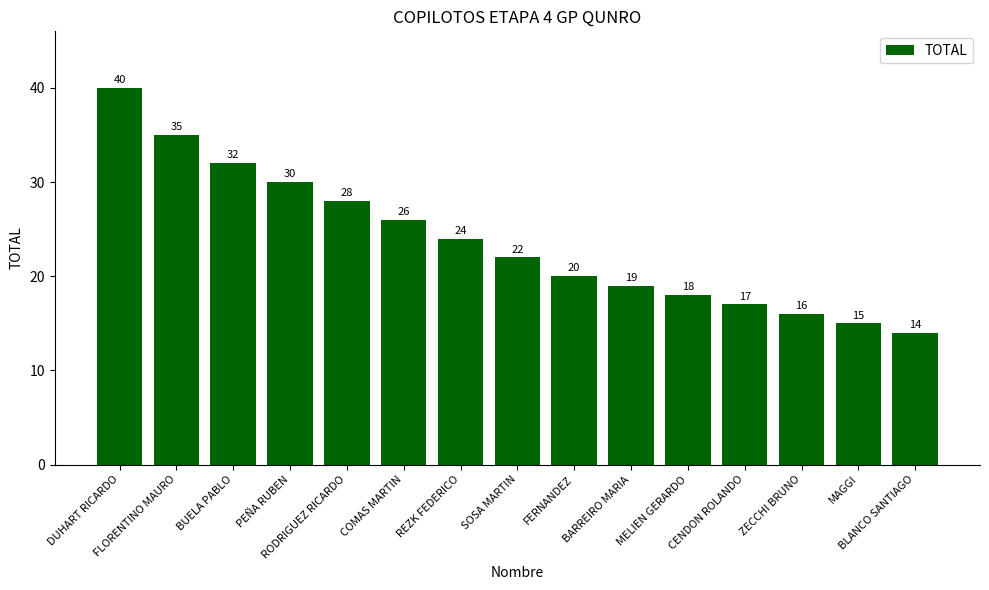

Is it true that the value at DUHART RICARDO is 40?

True